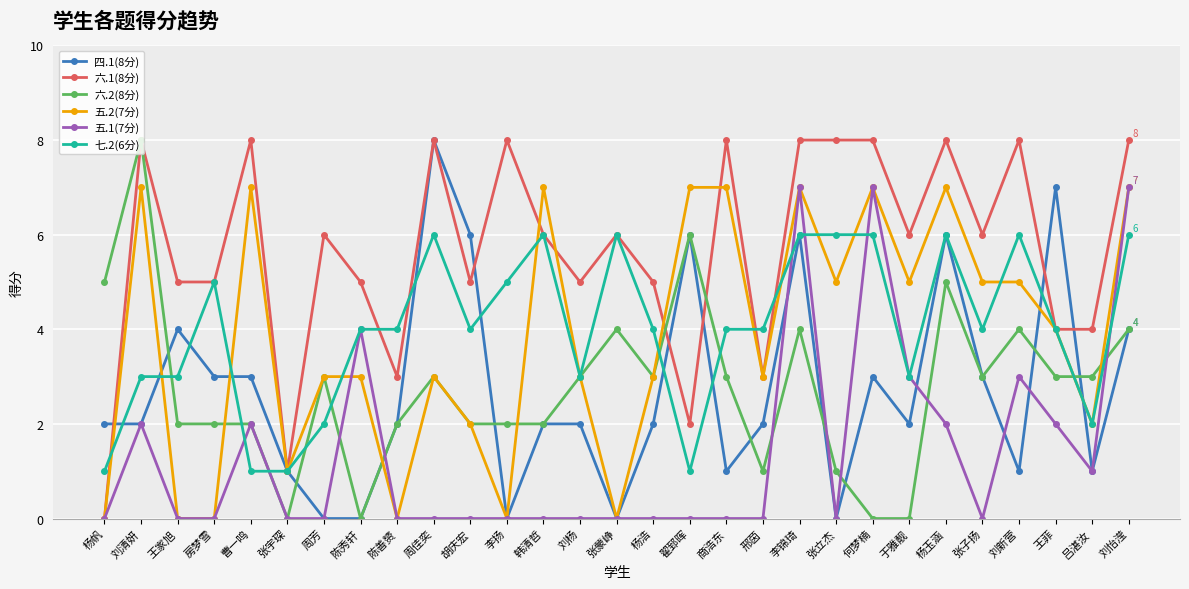

What is the sum of the 四.1(8分) values at 杨帆 and 胡庆宏?

8